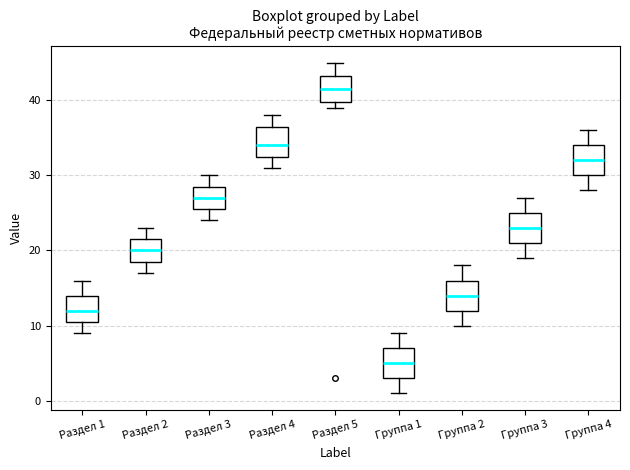

Where does the lower whisker of the box for Раздел 4 end on the y-axis? The values are not printed on the chart, so give them approximately, as read against the axis.

31